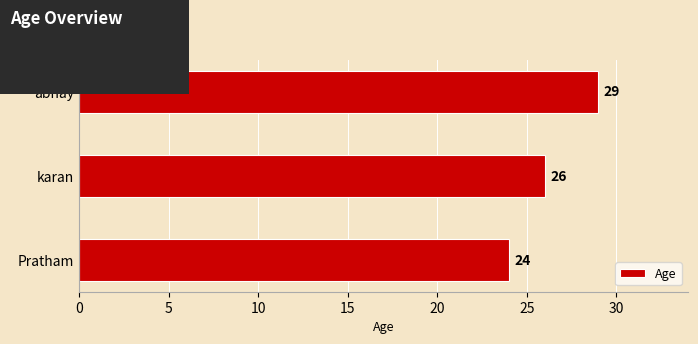

Which has a higher value, Pratham or abhay?

abhay